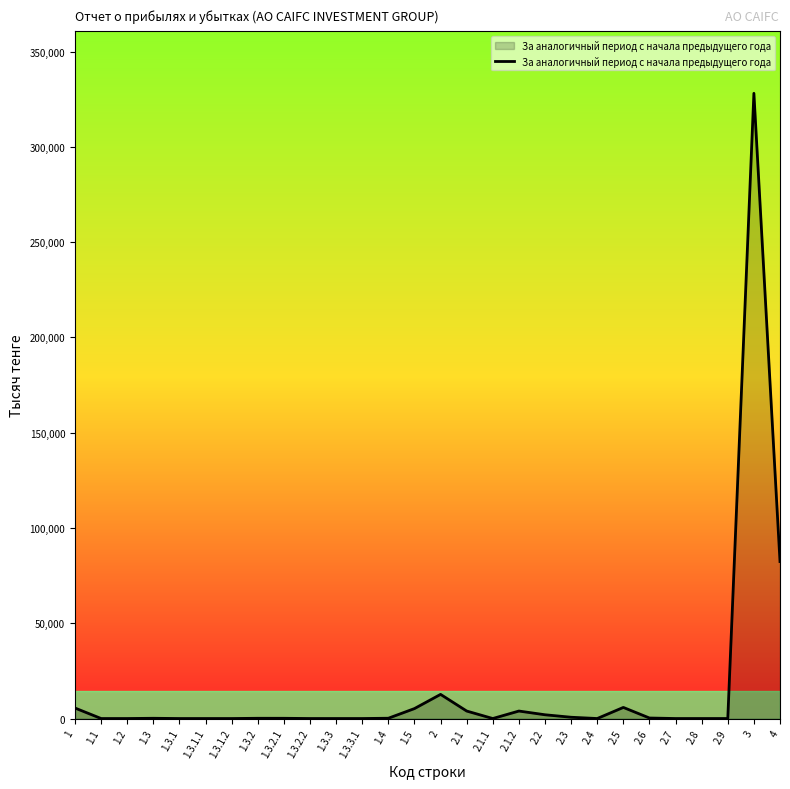

What is the difference between the maximum and minimum values?

328136